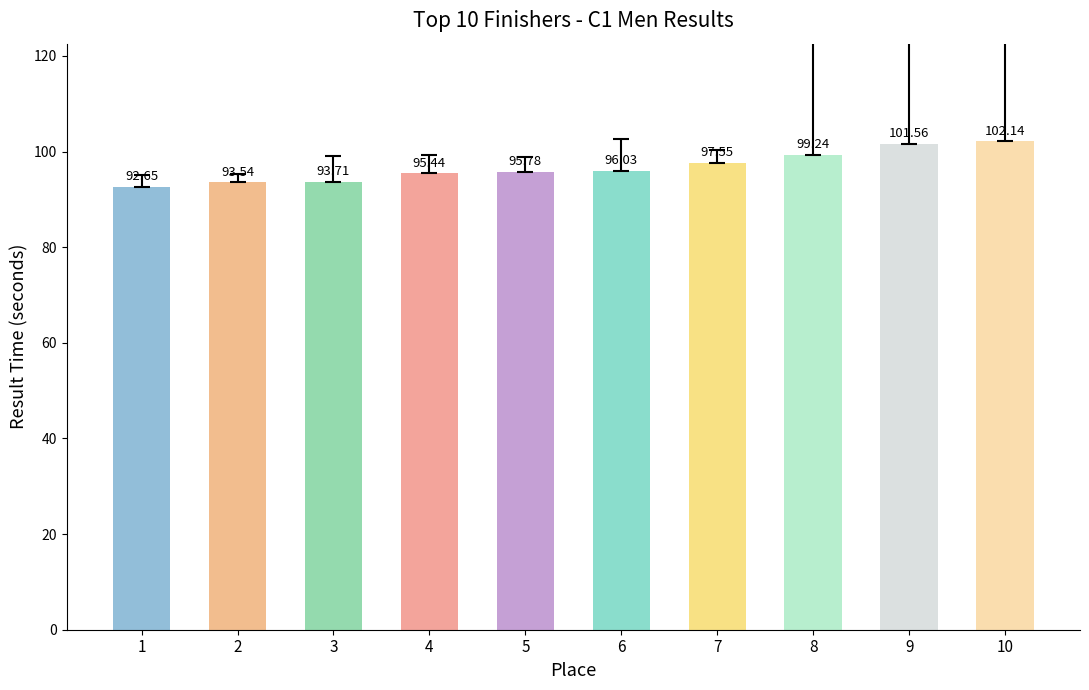

What is the value of the 4th bar from the left?

95.4